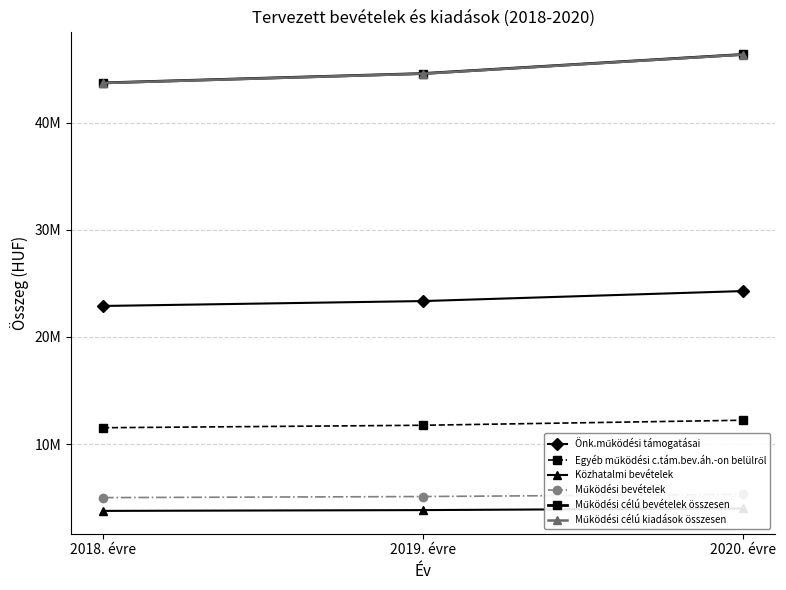

The Működési bevételek series shows 2875187.7 at 2020. évre. True or false?

False